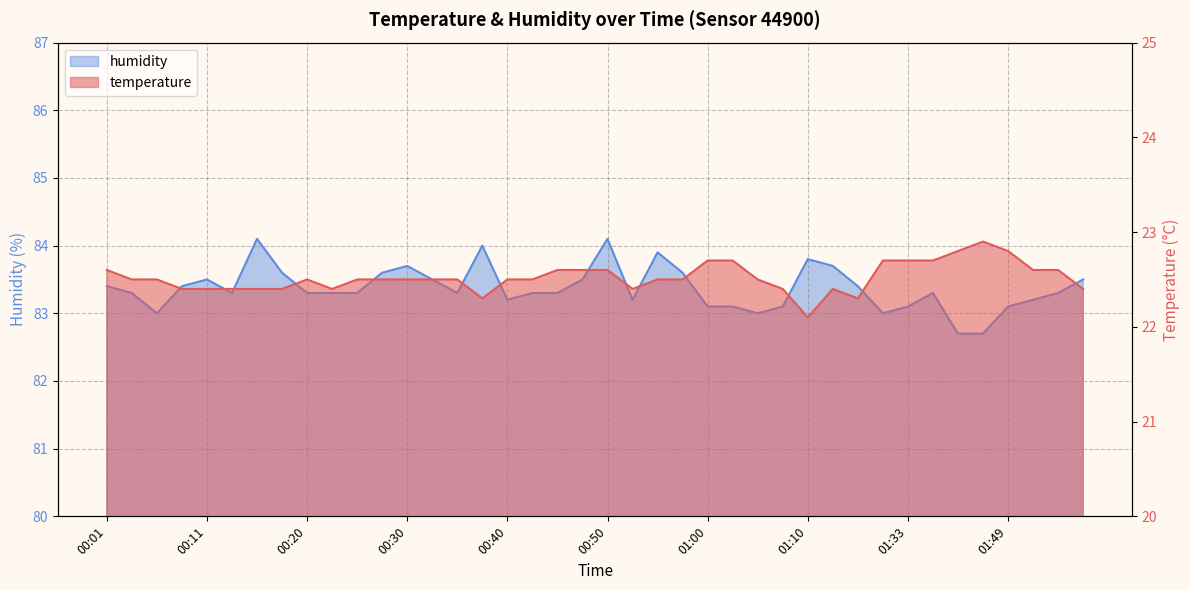

Rank the series by their average value, from highest to lowest.

humidity, temperature